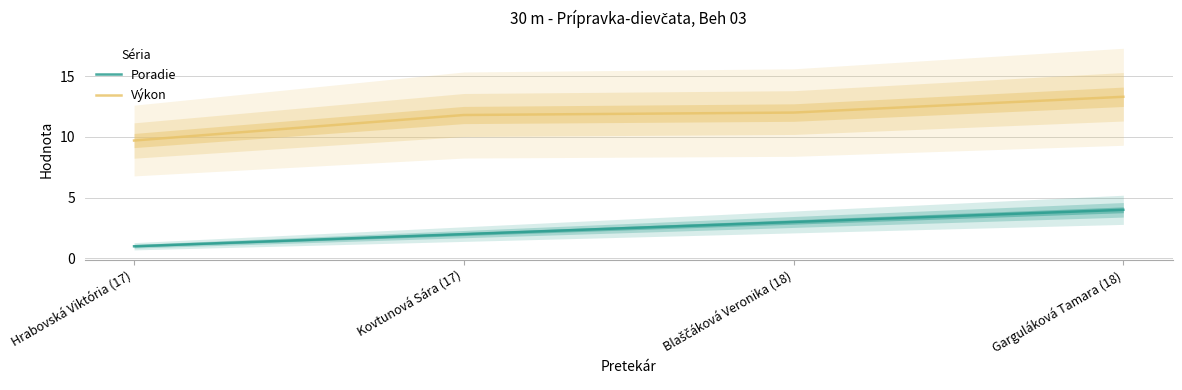

What is the difference between the highest and lowest values at Hrabovská Viktória (17)?

8.7